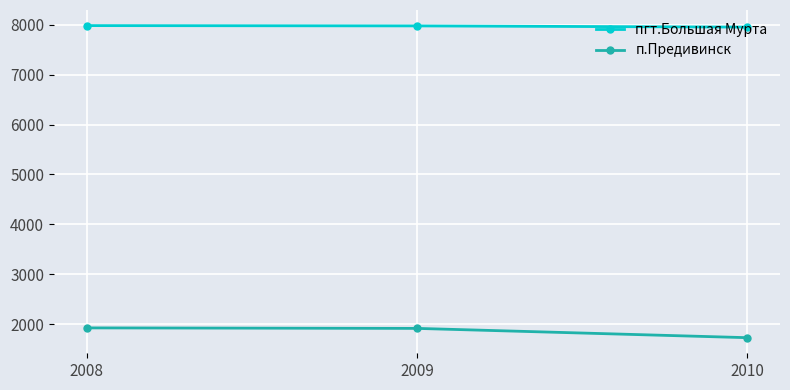

What is the sum of all п.Предивинск values?

5569